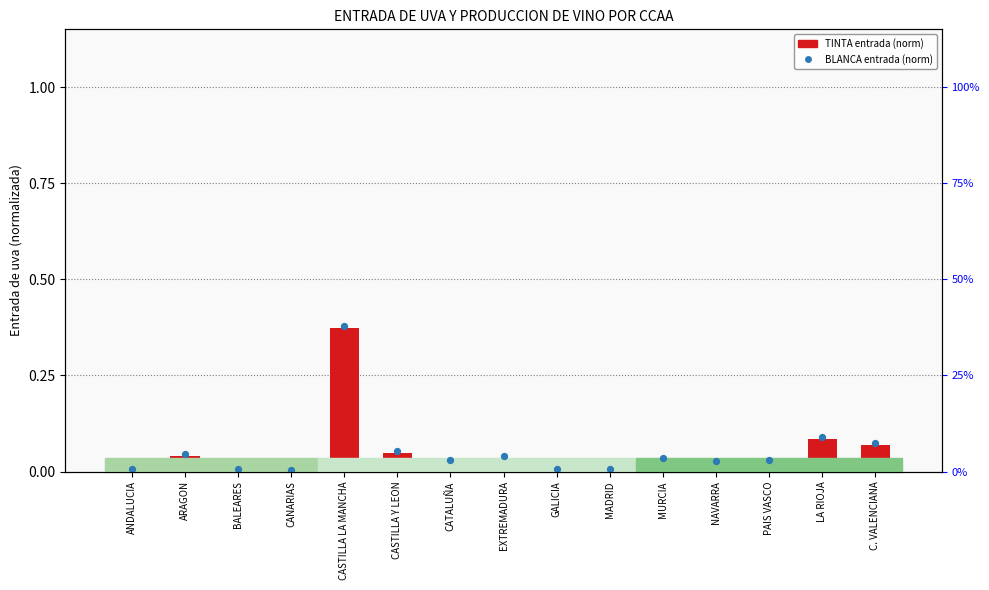

Which series reaches the minimum Y coordinate?

TINTA entrada (norm)